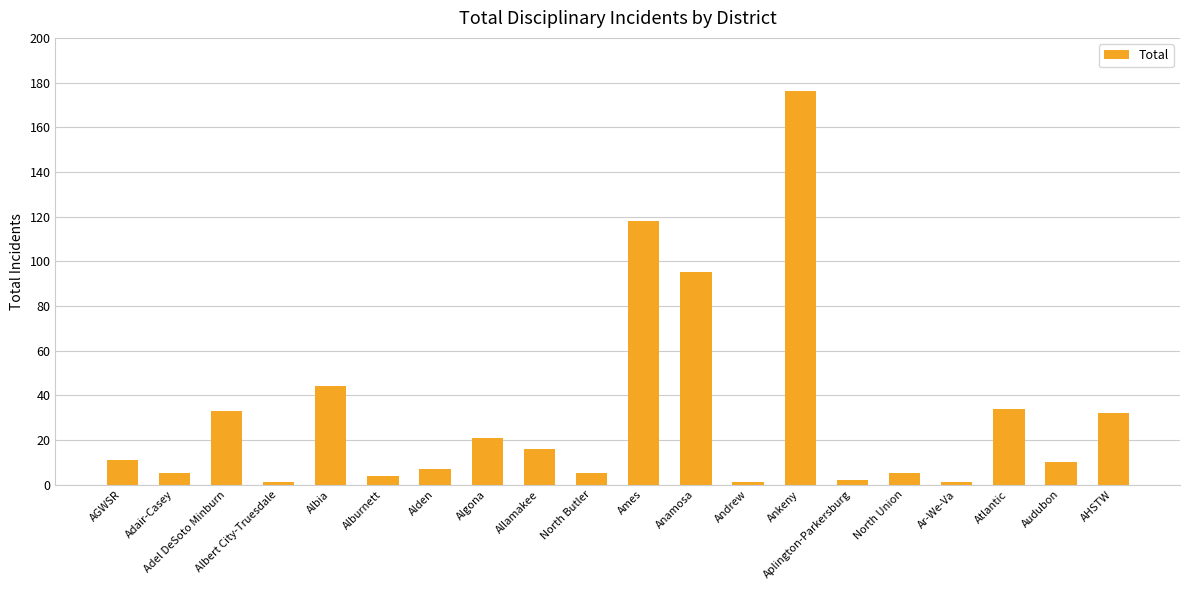

What is the average value?

31